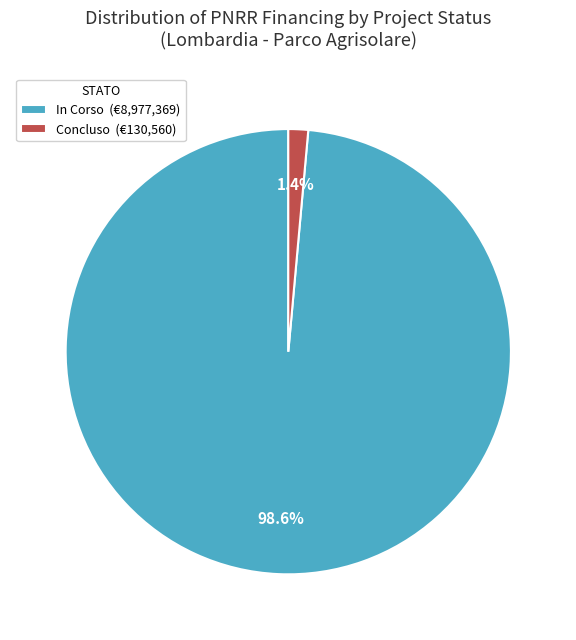

What is the largest slice in the pie chart?

In Corso (€8,977,369)